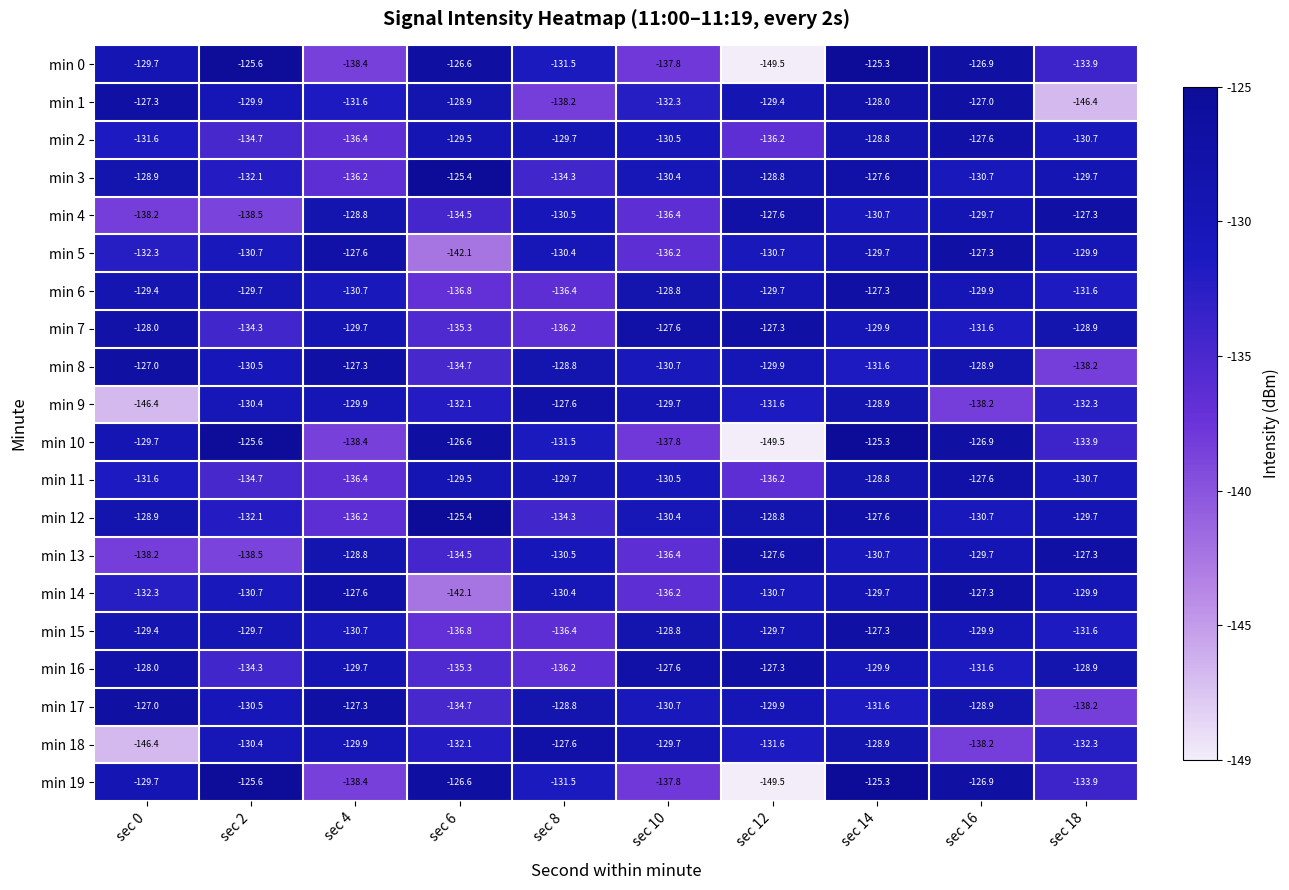

Between sec 4 and sec 18, which series saw the biggest shift?

min 1